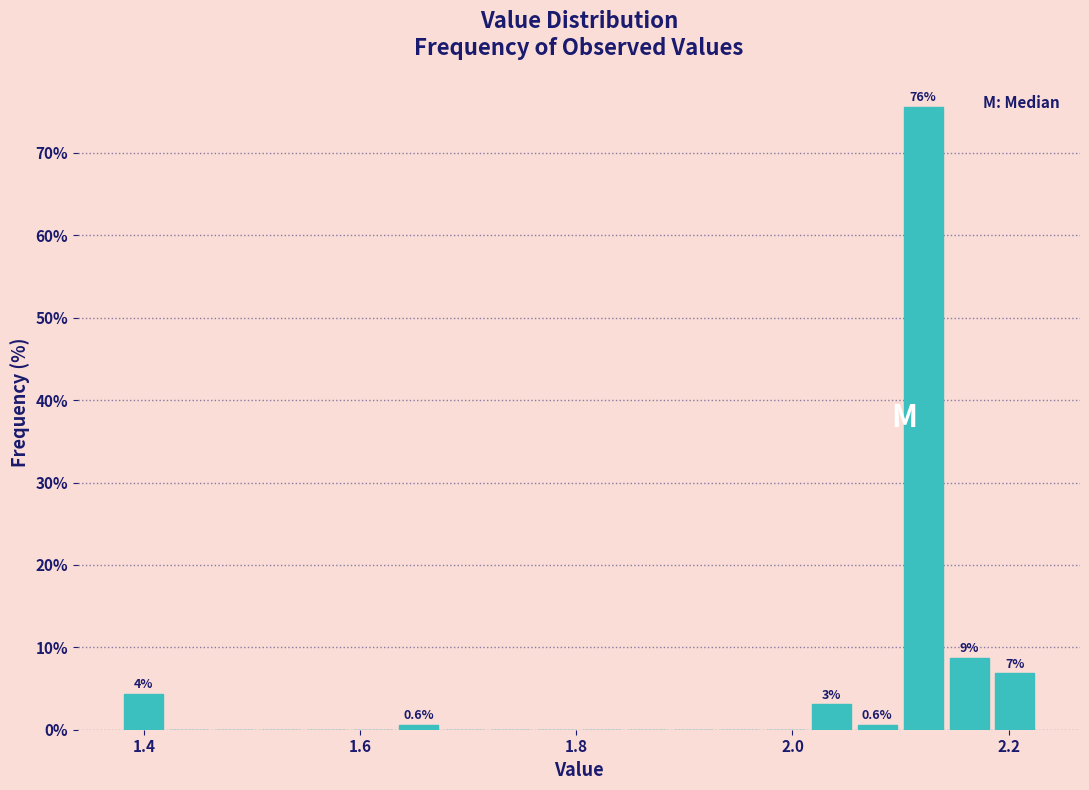

Read against the x-axis, roughly where is the centre of the tallest bar?

2.12